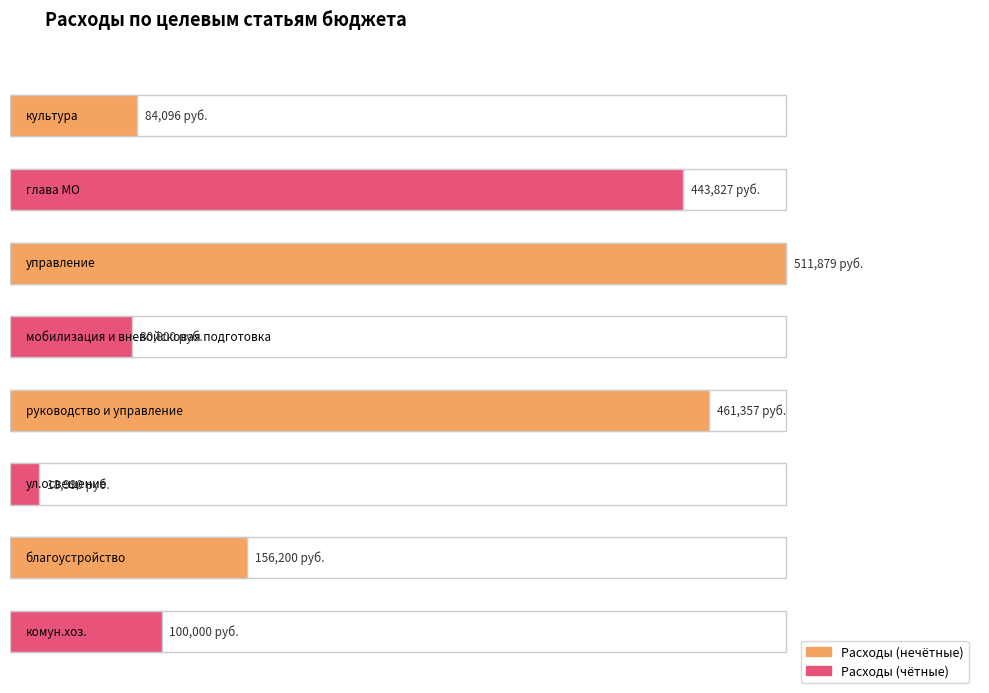

Are the bars grouped side by side (vs. stacked)?

No